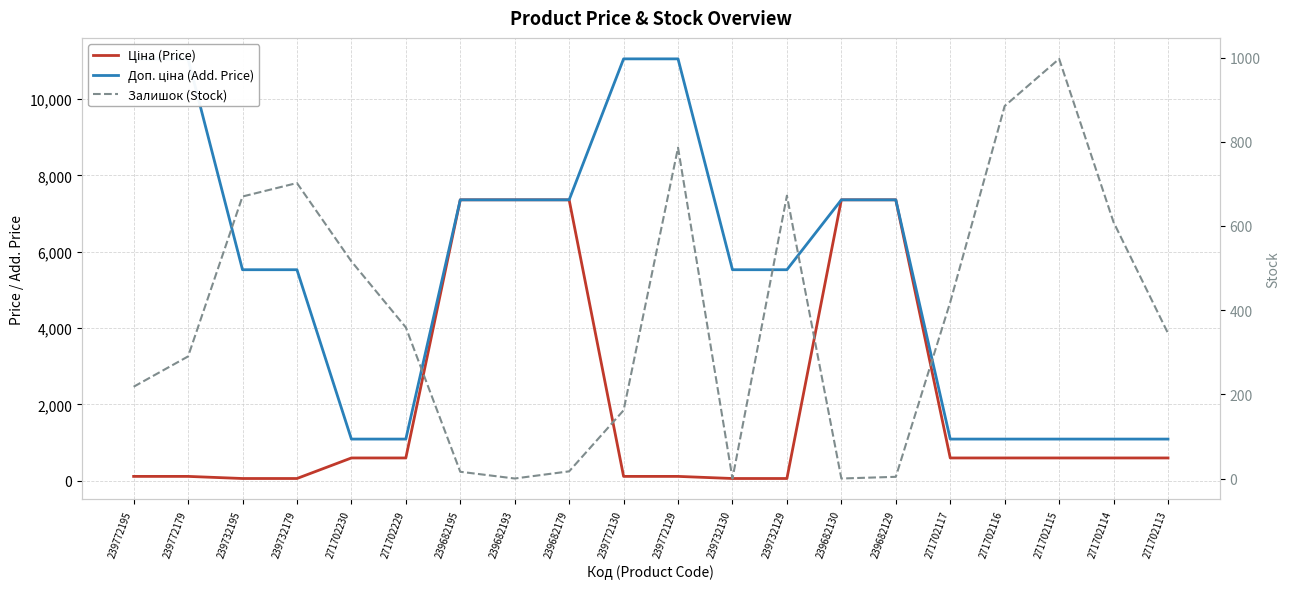

True or false: Доп. ціна (Add. Price) has a value of 1088.8 at 271702115.

True